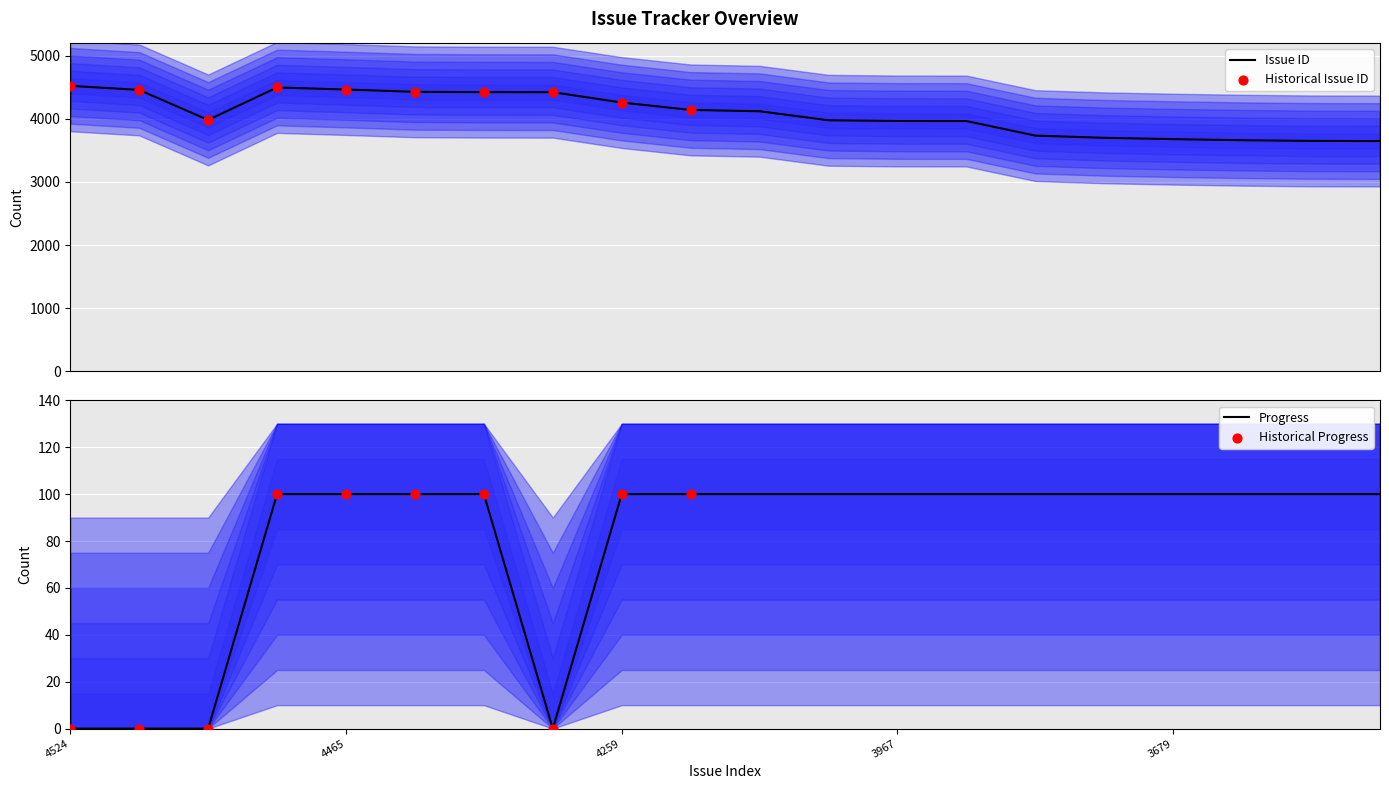

Which series reaches the maximum Y coordinate?

Issue ID